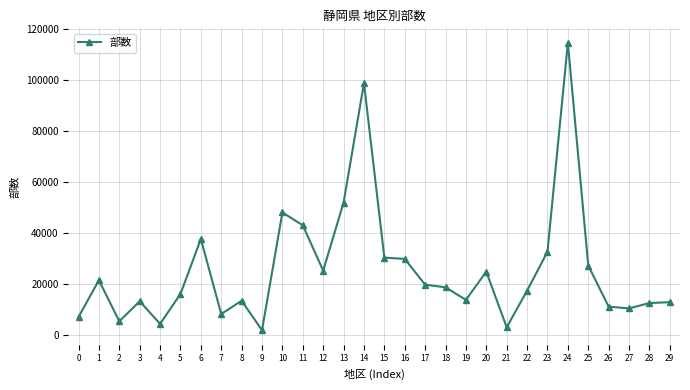

Does the chart have visible grid lines?

Yes